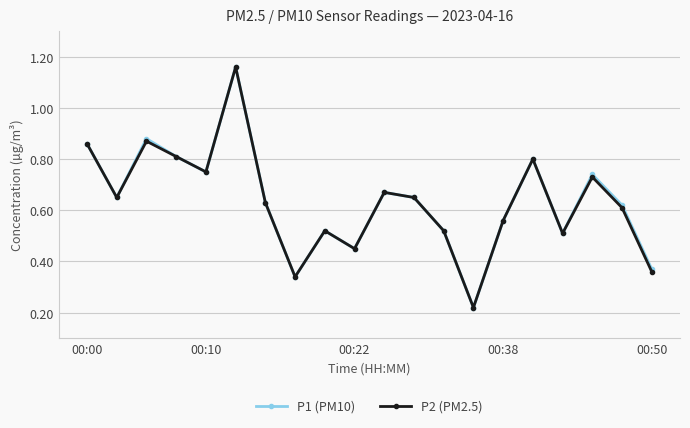

True or false: P1 (PM10) has more than 1 interior local peaks.

True